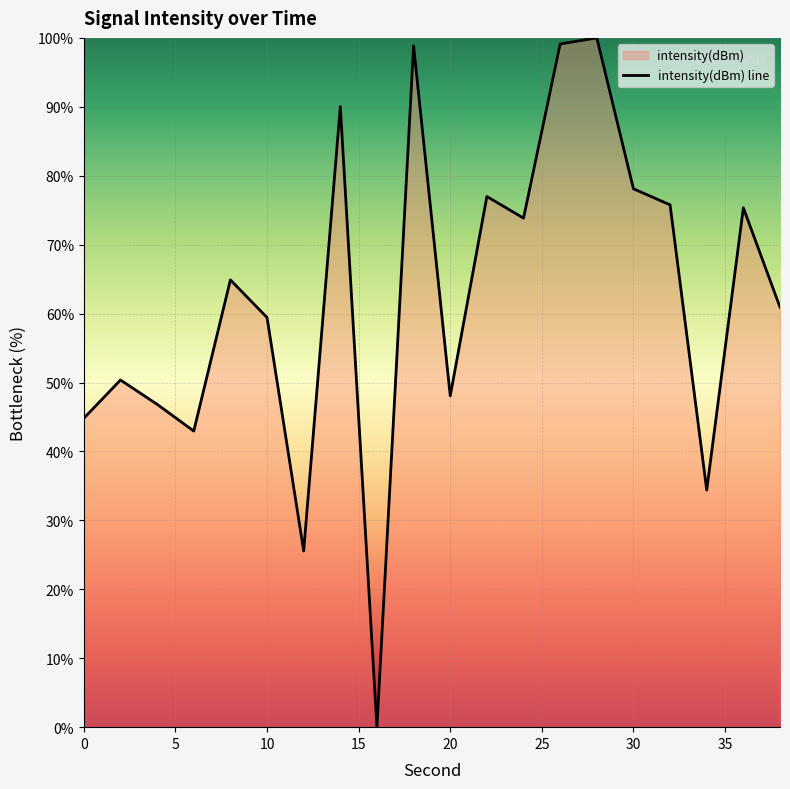

What is the difference between the second highest and minimum values?

99.1